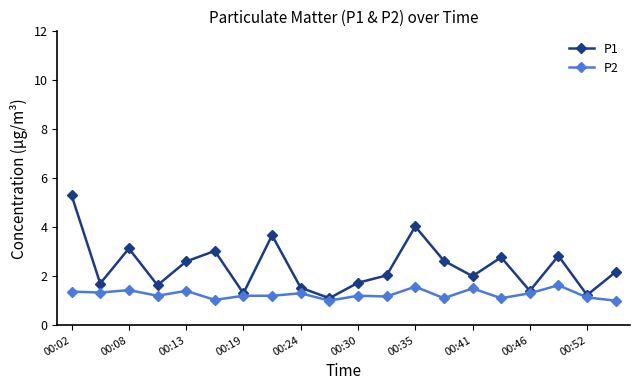

Which series has the widest spread of values?

P1